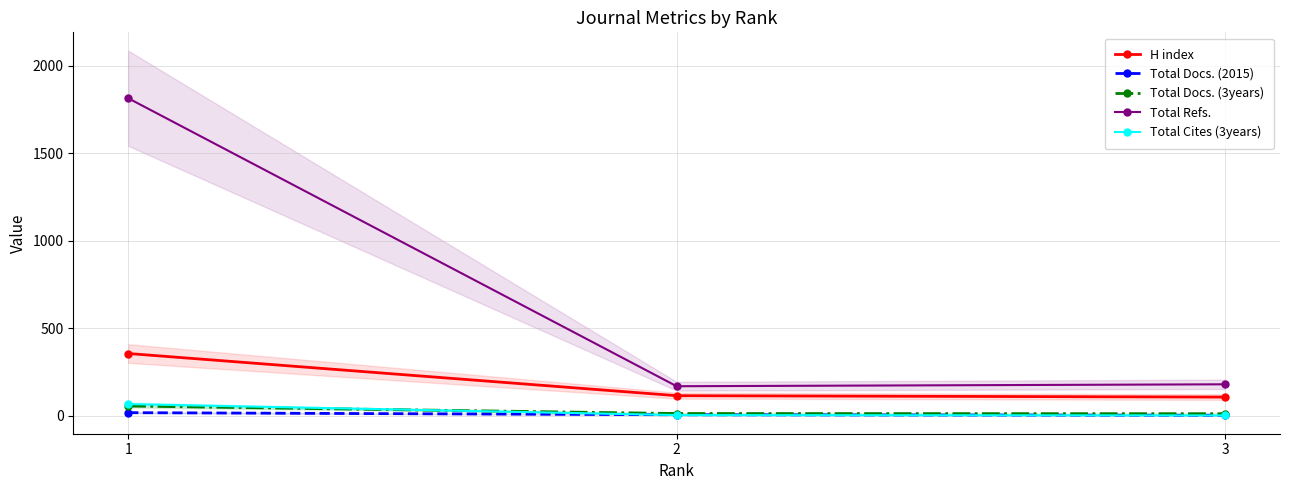

At which category does the chart reach its minimum across all series?

3